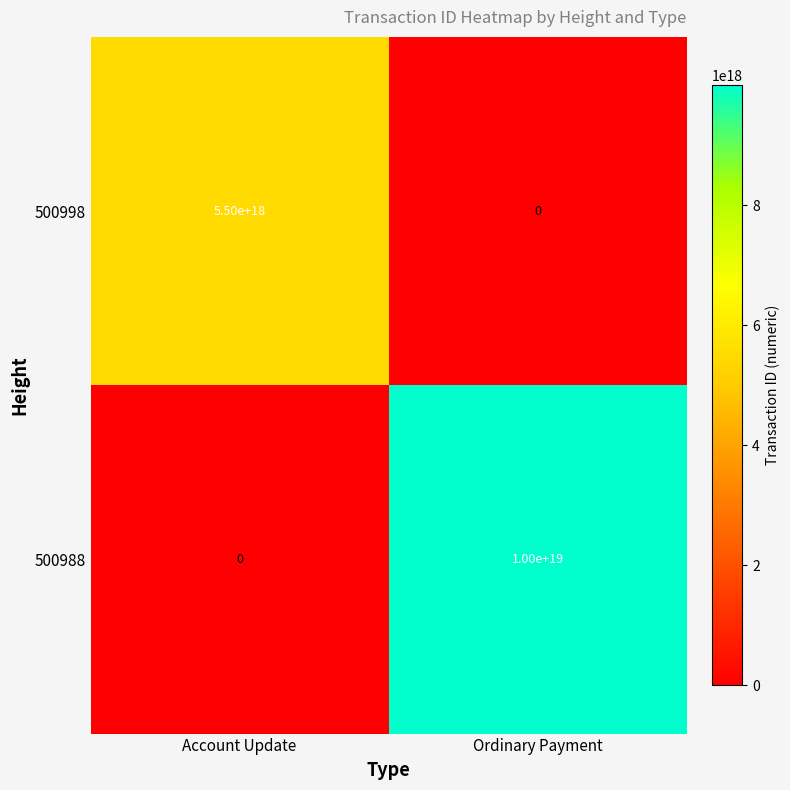

Rank the series by their maximum value, from highest to lowest.

500988, 500998